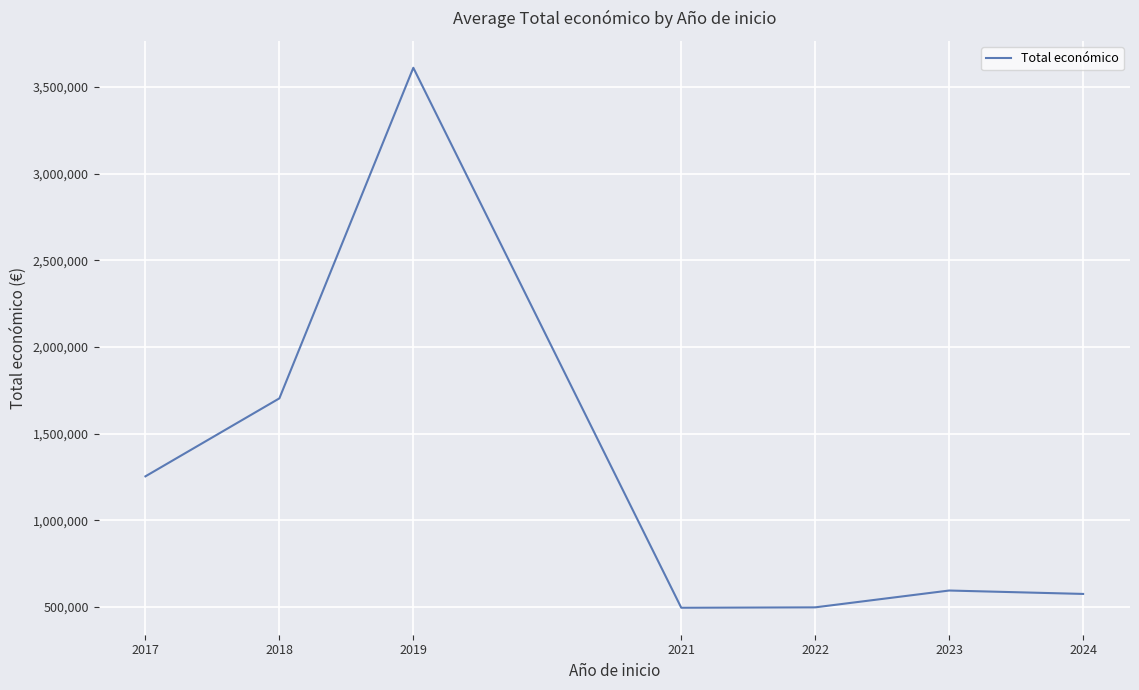

Is this an area chart (filled region under the line)?

No